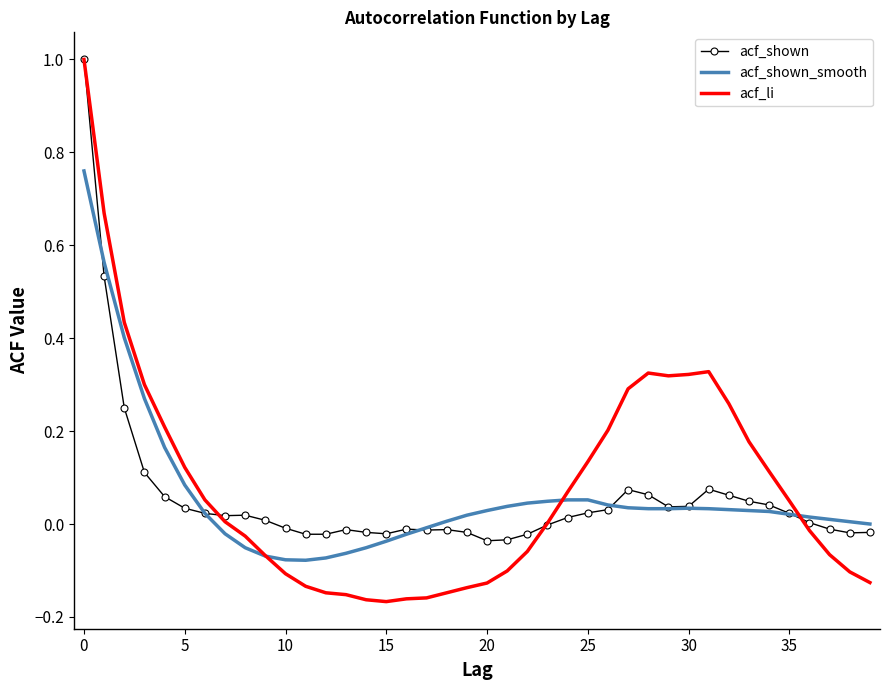

What is the maximum value for acf_shown?

1.0